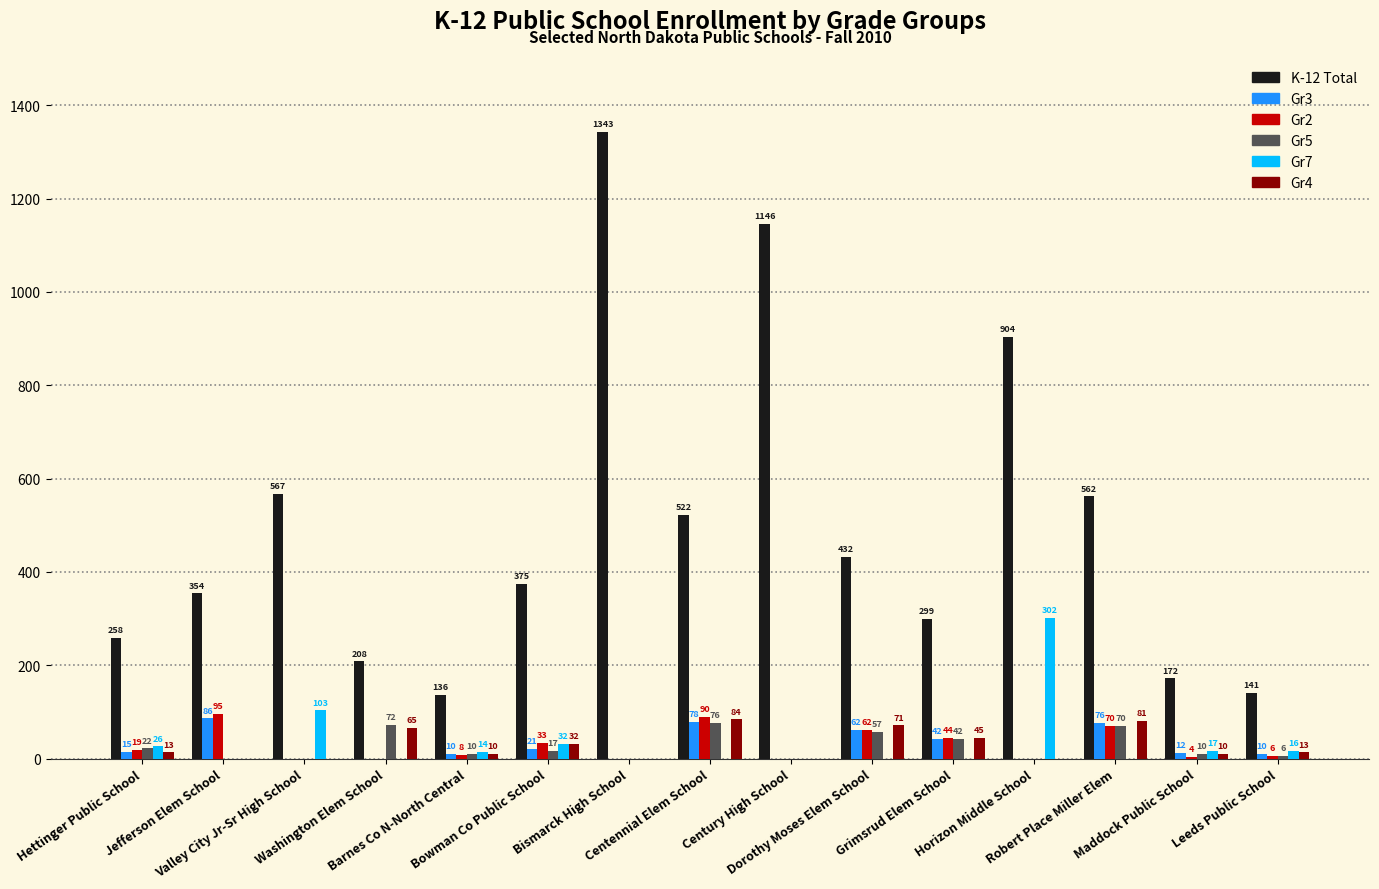

Reading left to right, transcribe all the data shown in this chart.

K-12 Total: 258	354	567	208	136	375	1343	522	1146	432	299	904	562	172	141
Gr3: 15	86	0	0	10	21	0	78	0	62	42	0	76	12	10
Gr2: 19	95	0	0	8	33	0	90	0	62	44	0	70	4	6
Gr5: 22	0	0	72	10	17	0	76	0	57	42	0	70	10	6
Gr7: 26	0	103	0	14	32	0	0	0	0	0	302	0	17	16
Gr4: 13	0	0	65	10	32	0	84	0	71	45	0	81	10	13